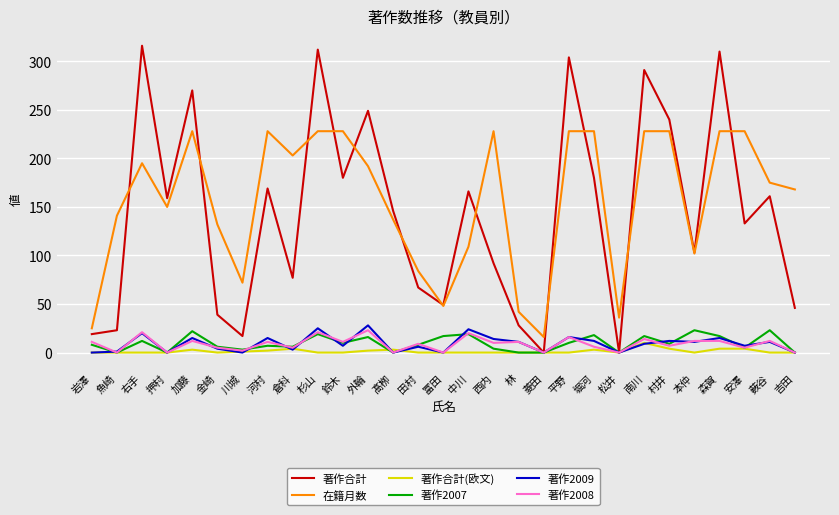

Between 林 and 菱田, which series saw the biggest shift?

著作合計